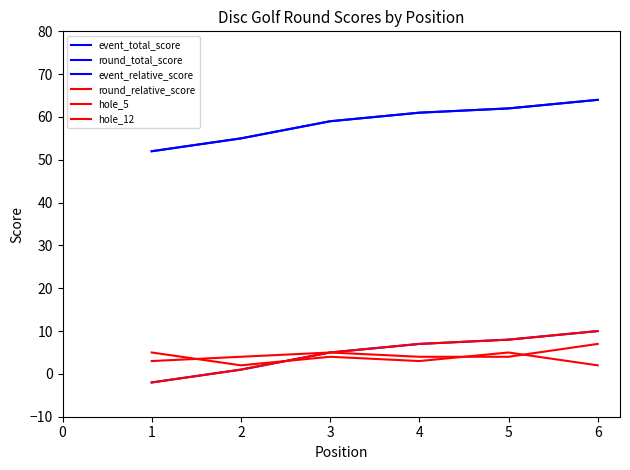

Does the chart display data point markers on the line(s)?

No